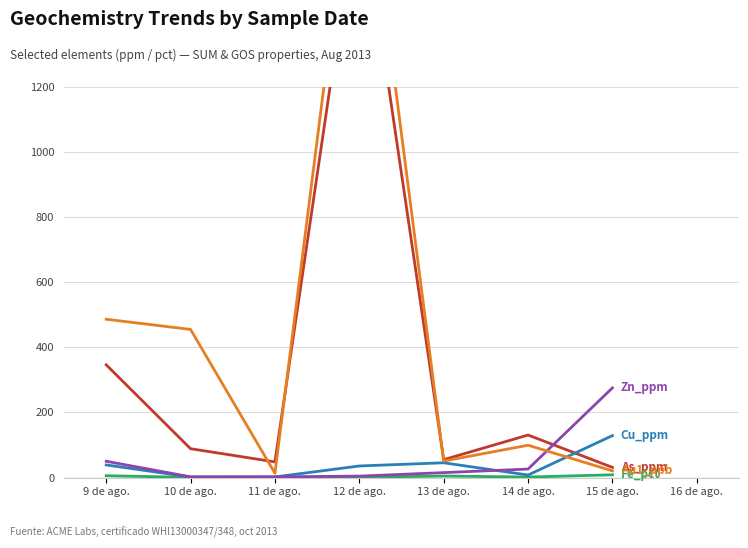

What position from the left is 12 de ago.?

4